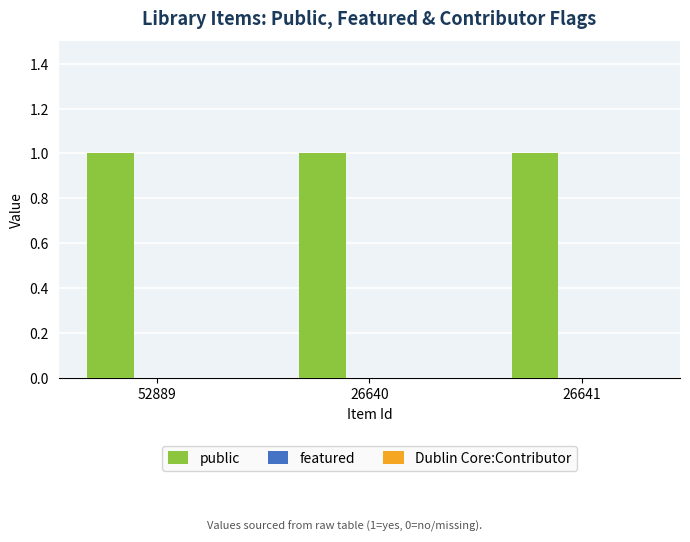

The value of Dublin Core:Contributor at 52889 is 0. True or false?

True